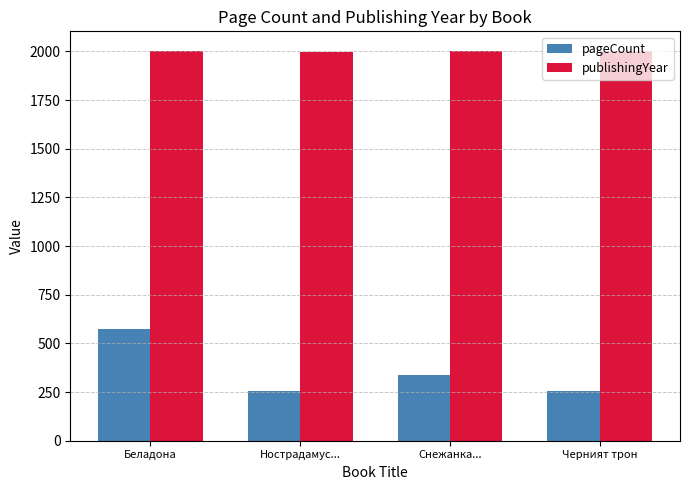

What is the difference between the maximum and minimum values in the pageCount series?

320